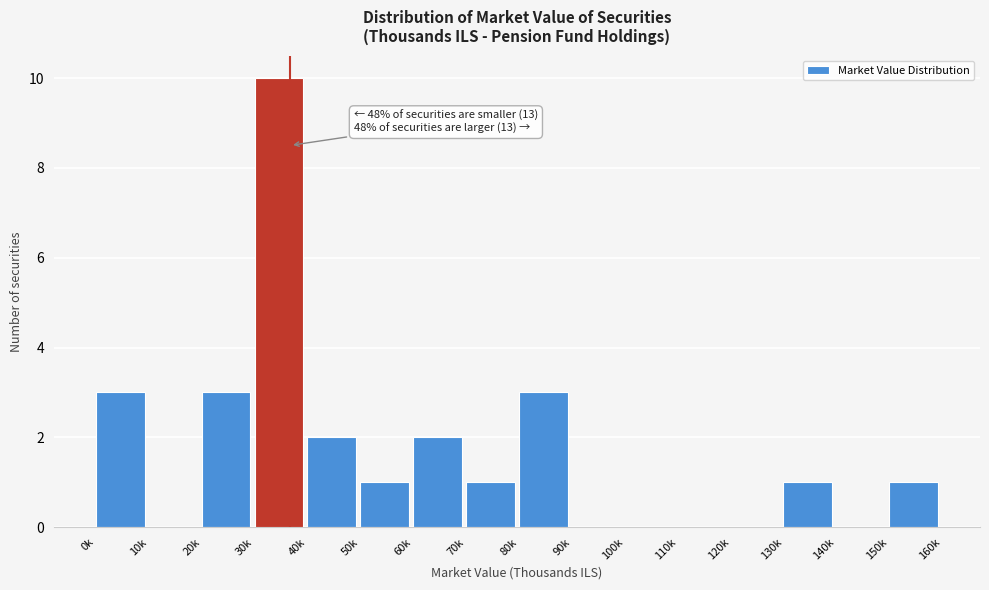

Reading left to right, extract all data points from this chart.

0k=3	10k=0	20k=3	30k=10	40k=2	50k=1	60k=2	70k=1	80k=3	90k=0	100k=0	110k=0	120k=0	130k=1	140k=0	150k=1